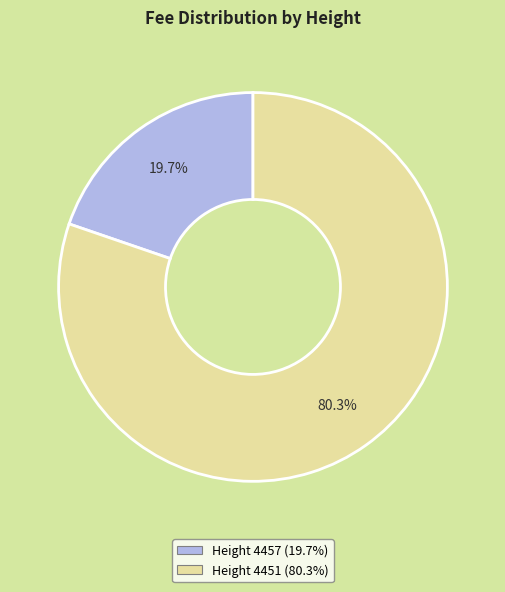

Is there a majority slice in this chart?

Yes